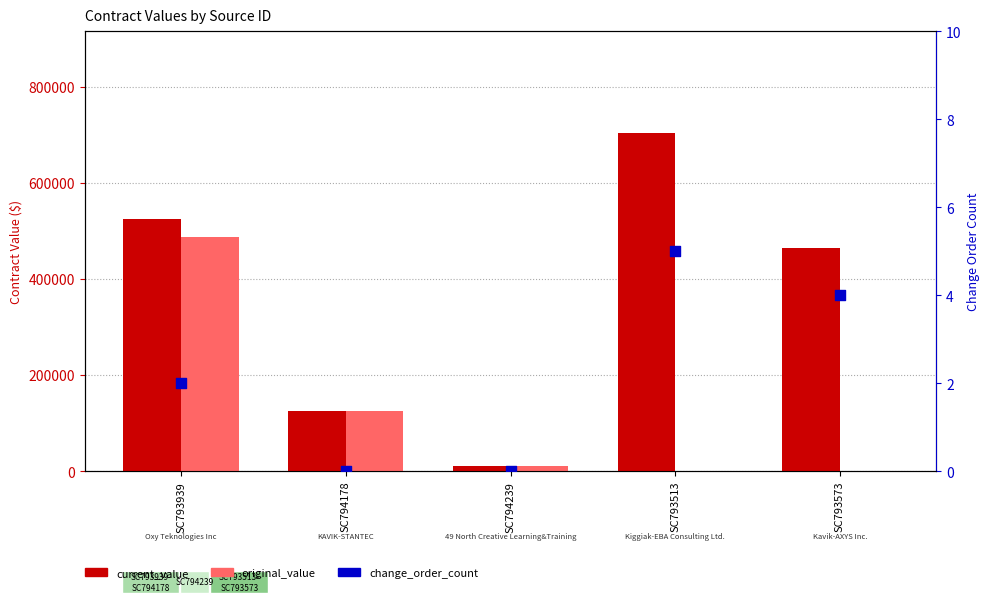

What is the total value across all series at SC793939?

1011013.5